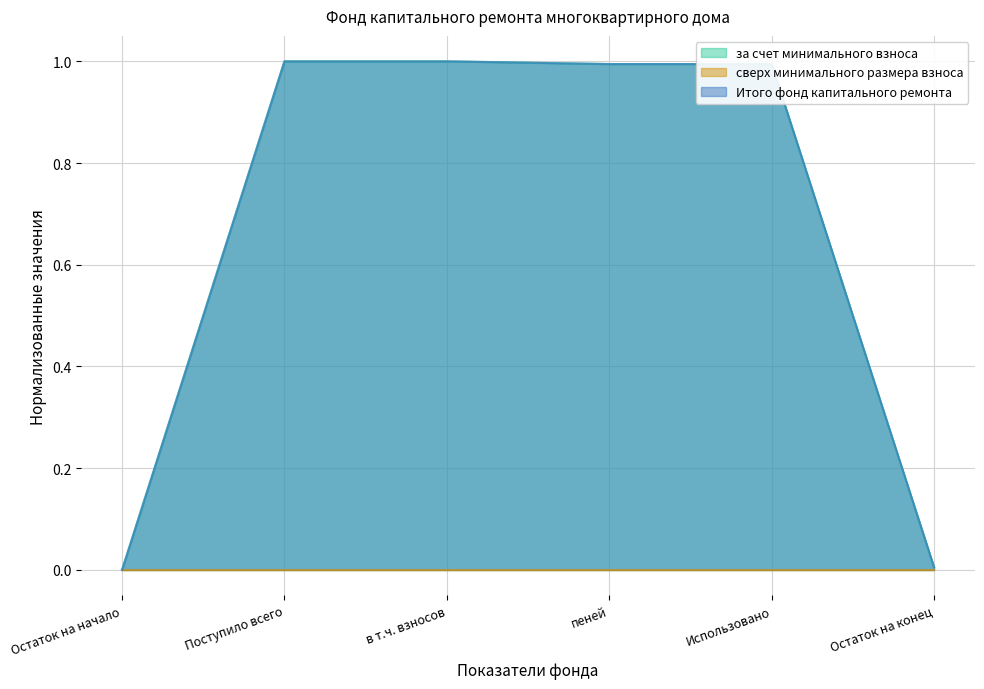

What is the maximum value shown in the chart?

1.0